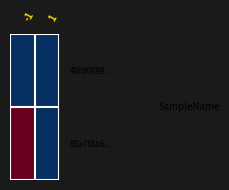

Reading right to left, extract all data points from this chart.

48fd0899...: 1=0	-1=0
83a7f8b6...: 1=0	-1=6